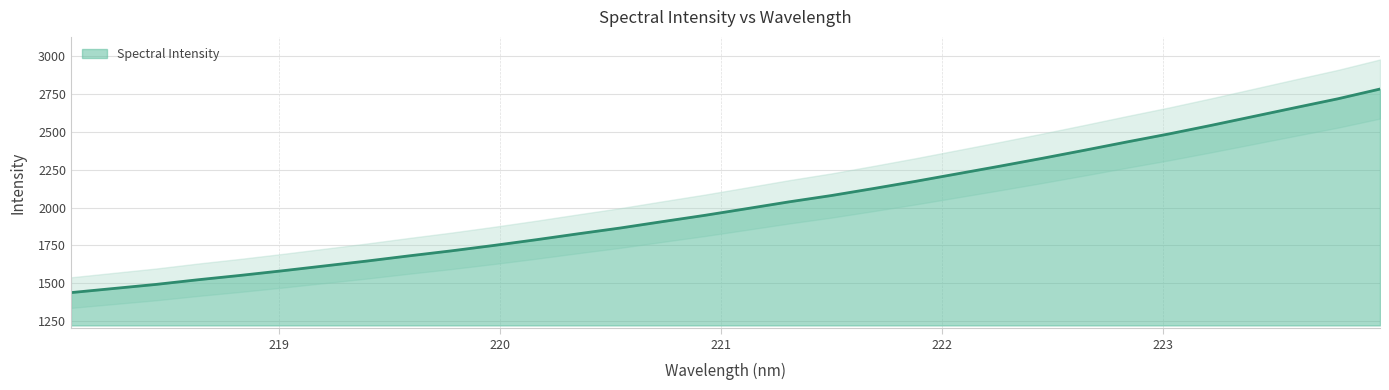

What is the change in value from 218.8244 to 221.3083?

+484.7